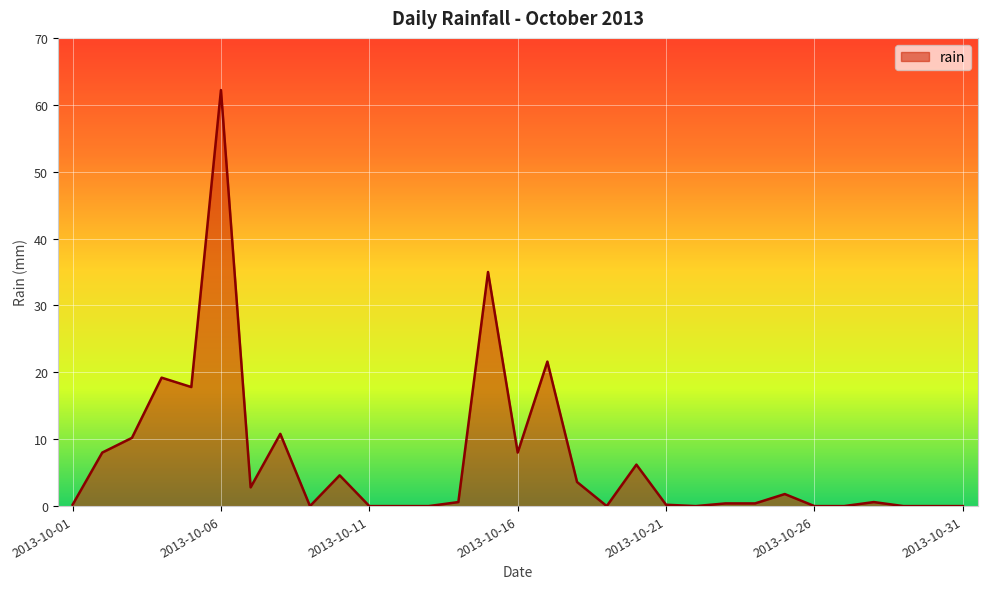

How many lines are shown in the chart?

1